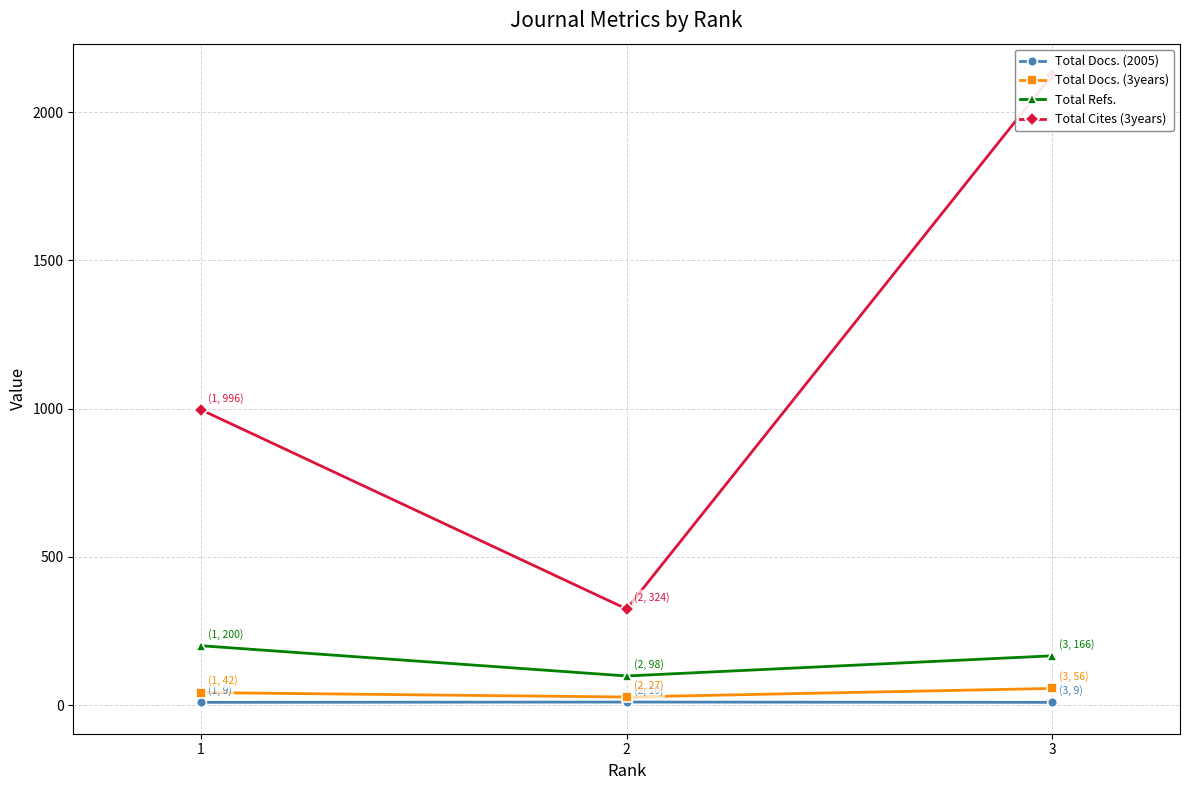

Read the Total Docs. (2005) value at 2.

10